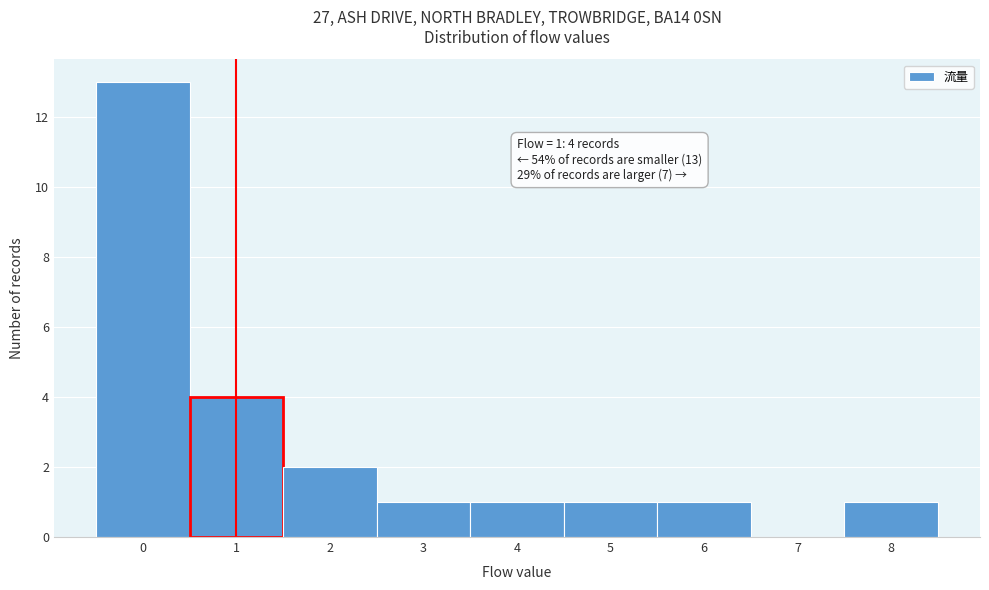

Over which range of the x-axis is the bar tallest?

-0.5 to 0.5